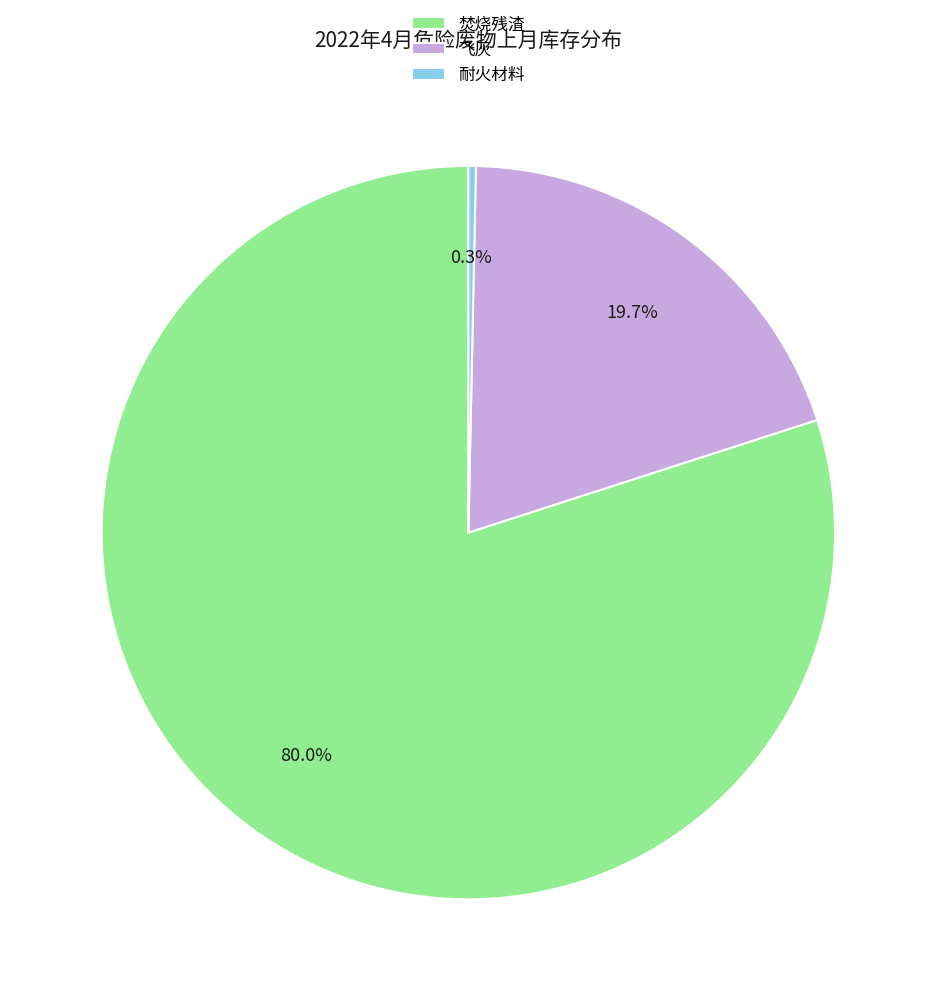

Which slice is the largest?

焚烧残渣